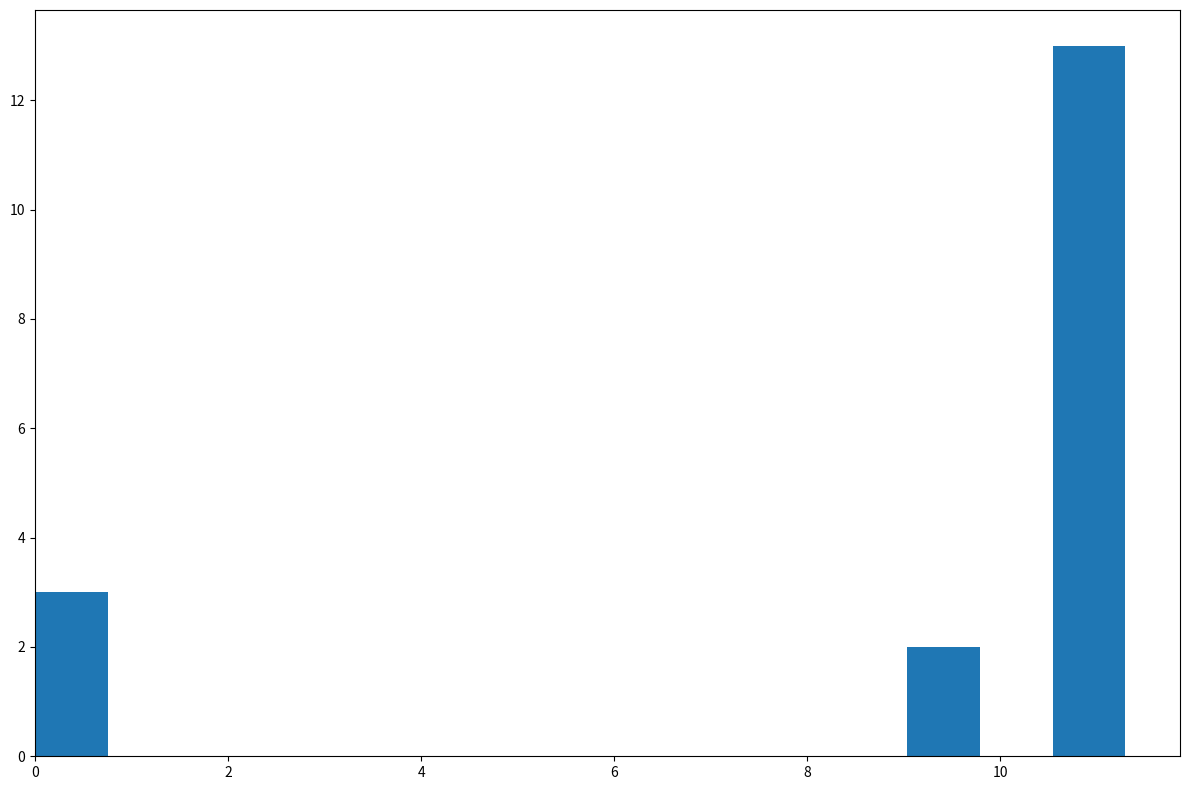

Around what value on the x-axis is the tallest bar? Give the approximate position of its centre, as read against the axis.

11.0